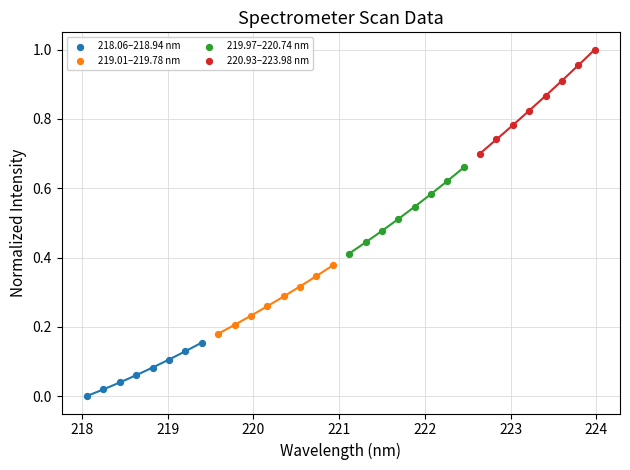

Which series has the widest spread of Y values?

220.93–223.98 nm